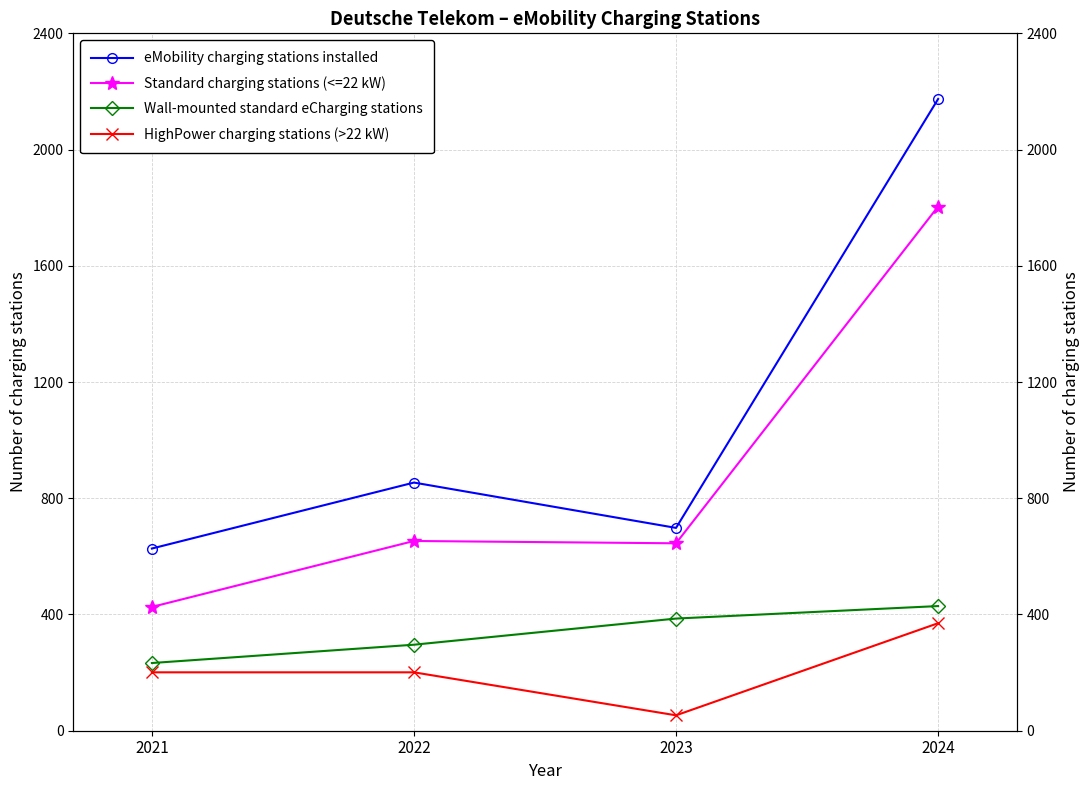

What are all the series names shown in the legend?

eMobility charging stations installed, Standard charging stations (<=22 kW), Wall-mounted standard eCharging stations, HighPower charging stations (>22 kW)